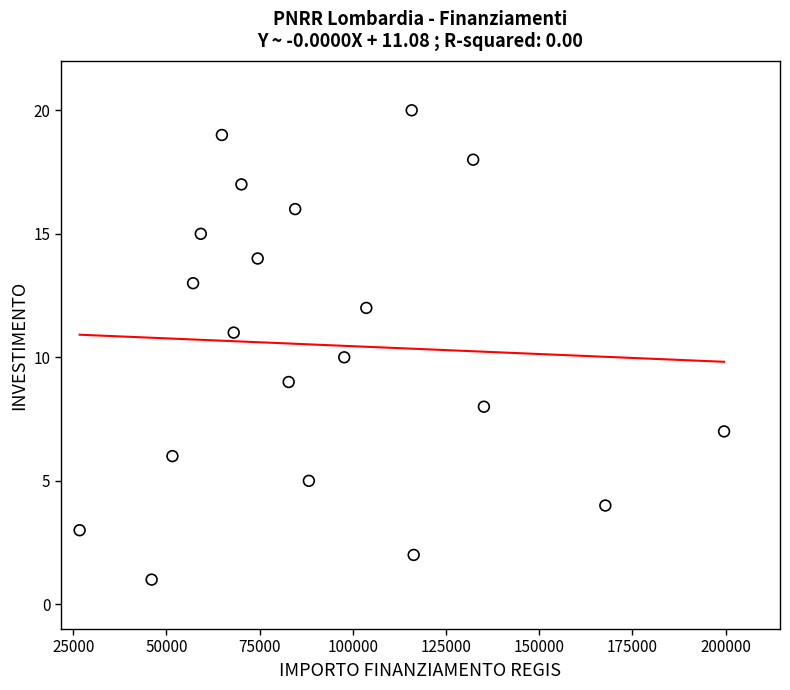

What is the range of Y values (max minus min)?

19